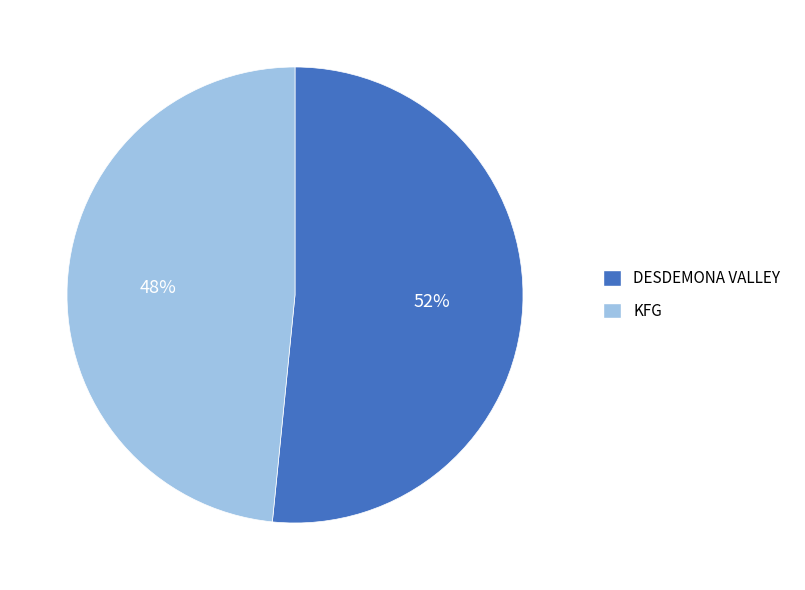

Which category has the smallest portion of the pie?

KFG